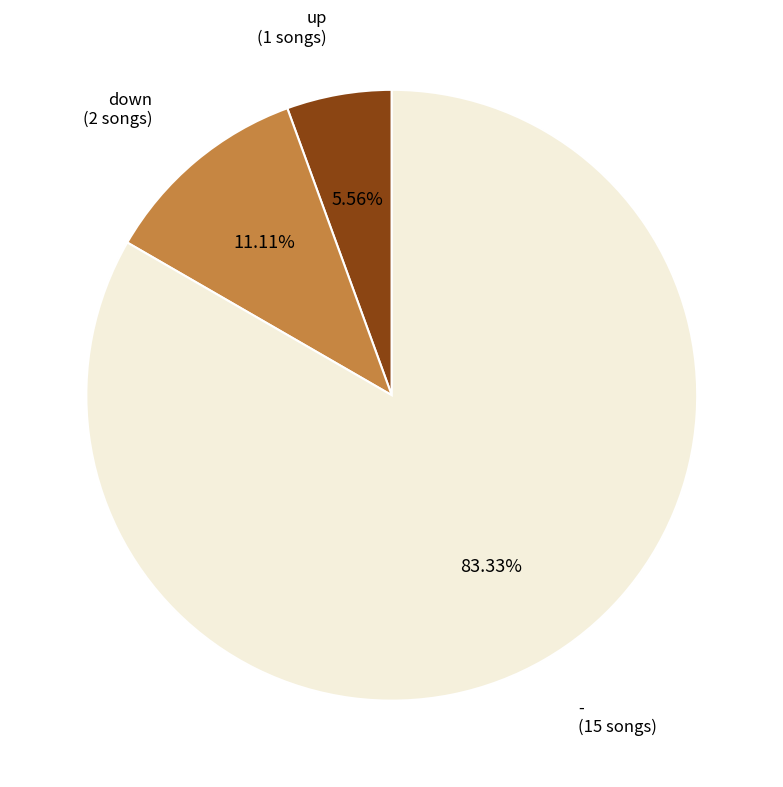

To the nearest percent, what portion does - represent?

83%